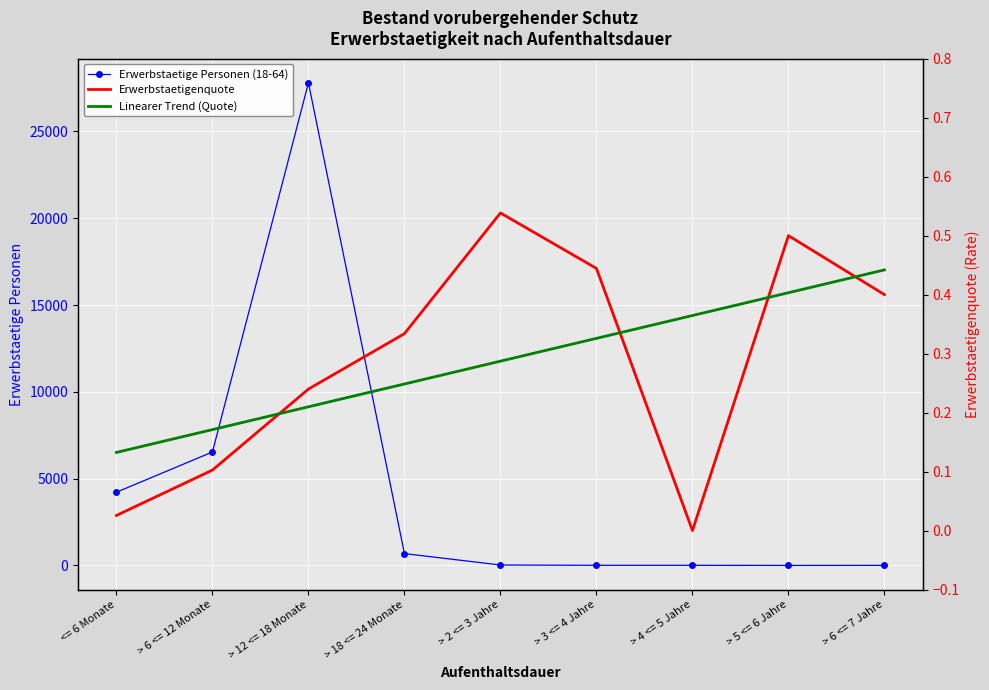

Reading right to left, transcribe all the data shown in this chart.

Erwerbstaetige Personen (18-64): 5.0	2.0	9.0	9.0	26.0	683.0	27804.0	6537.0	4218.0
Erwerbstaetigenquote: 0.4	0.5	0.0	0.4	0.5	0.3	0.2	0.1	0.0
Linearer Trend (Quote): 0.4	0.4	0.4	0.3	0.3	0.2	0.2	0.2	0.1